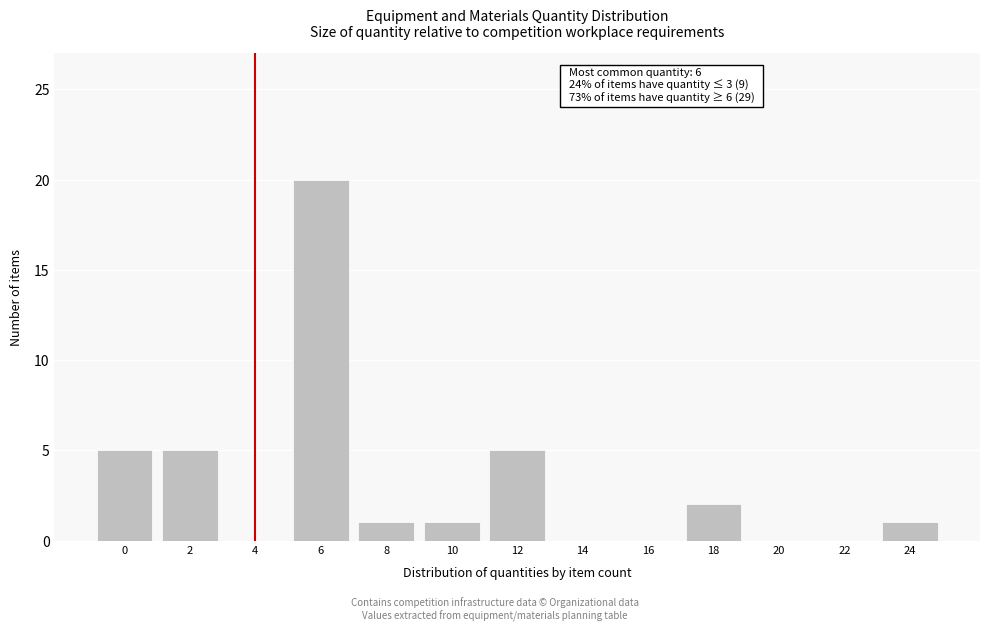

Reading left to right, transcribe all the data shown in this chart.

0=5	2=5	4=0	6=20	8=1	10=1	12=5	14=0	16=0	18=2	20=0	22=0	24=1